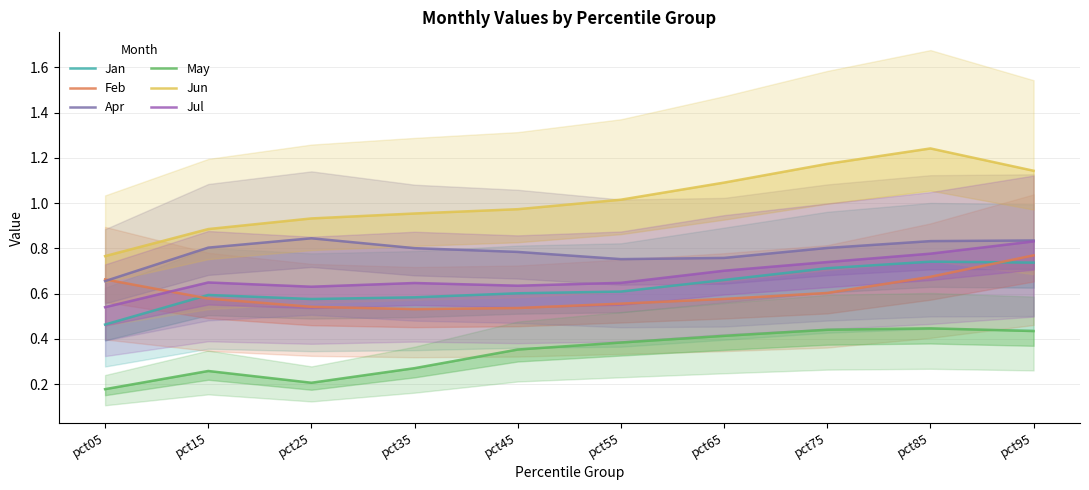

What is the spread (max minus min) of values at pct75?

0.7